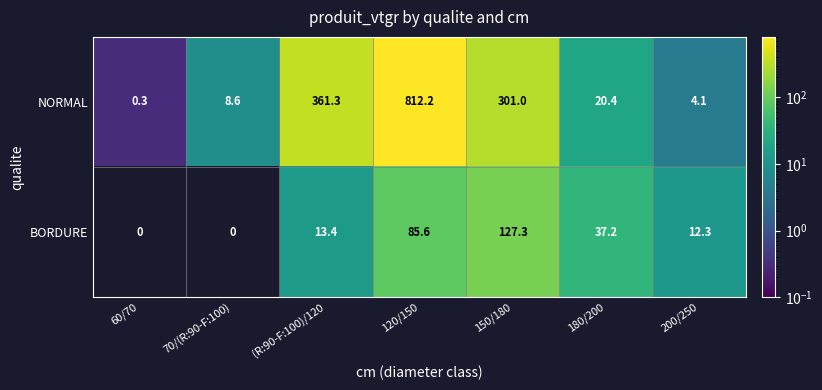

The value of NORMAL at 150/180 is 81.4. True or false?

False